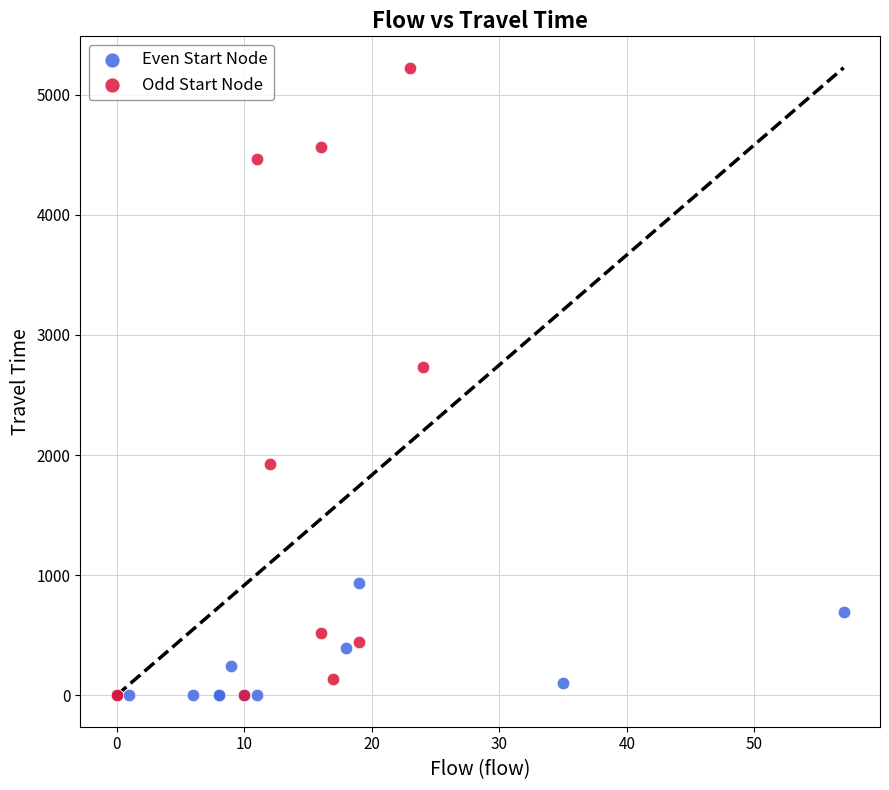

Which series has the largest Y range (max minus min)?

Odd Start Node